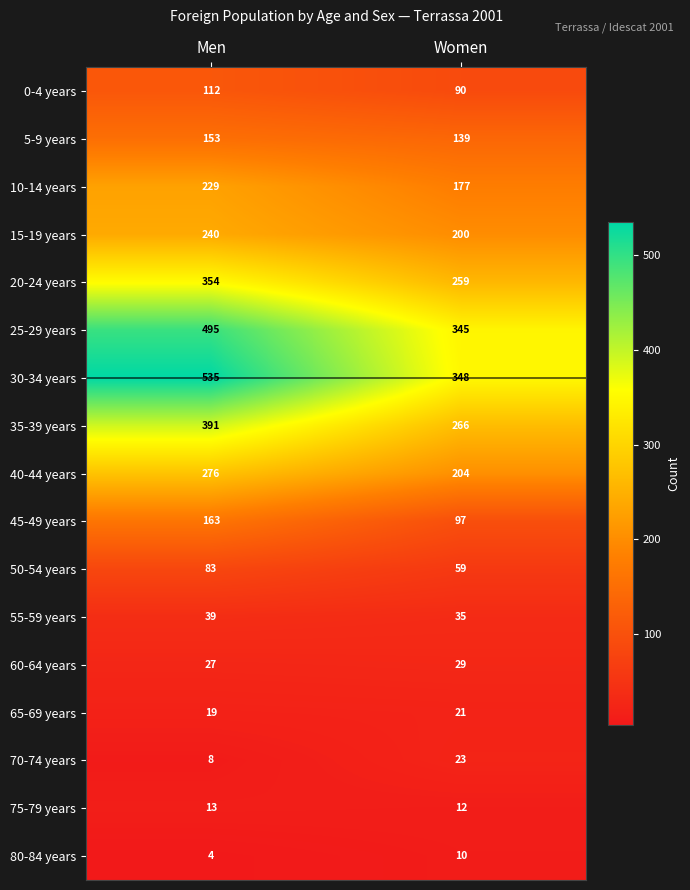

How many data points does each series have?

2